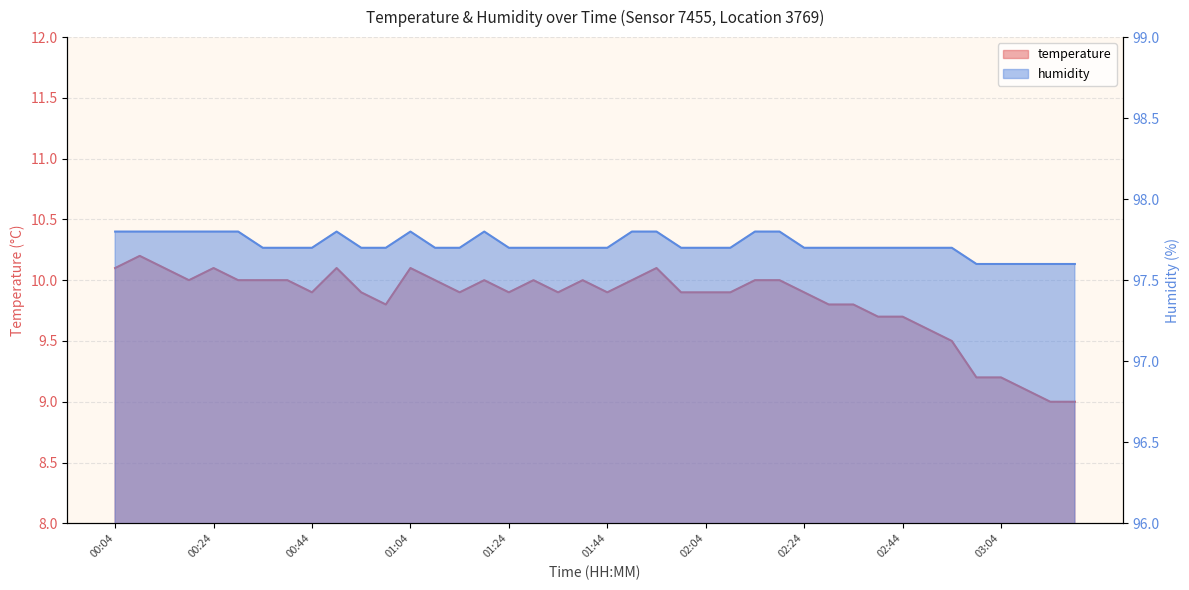

How many lines are shown in the chart?

2